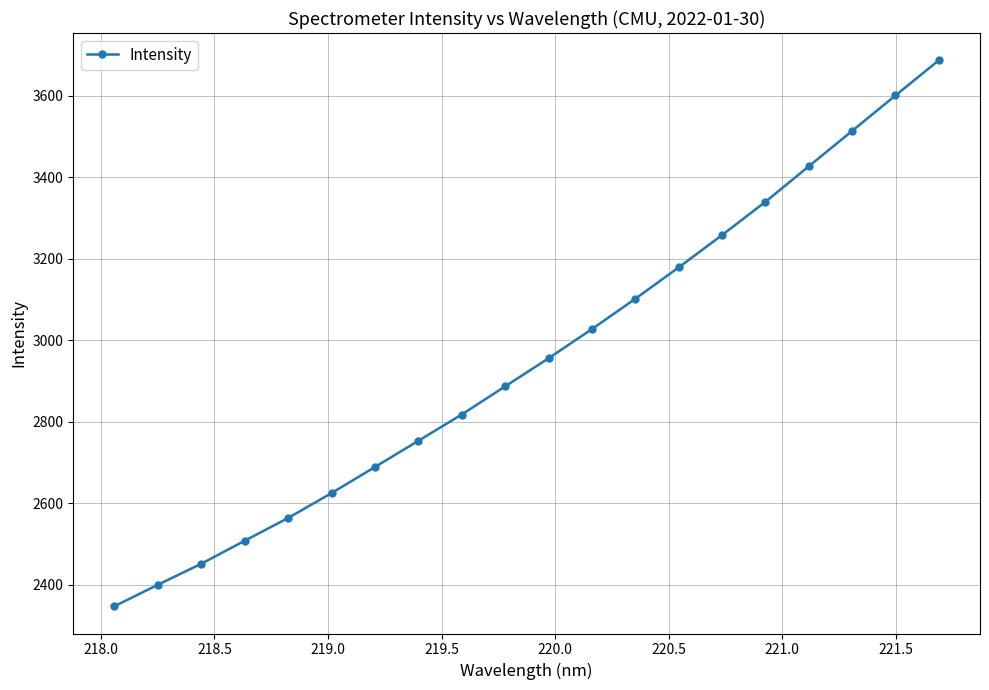

What is the average value?

2956.4